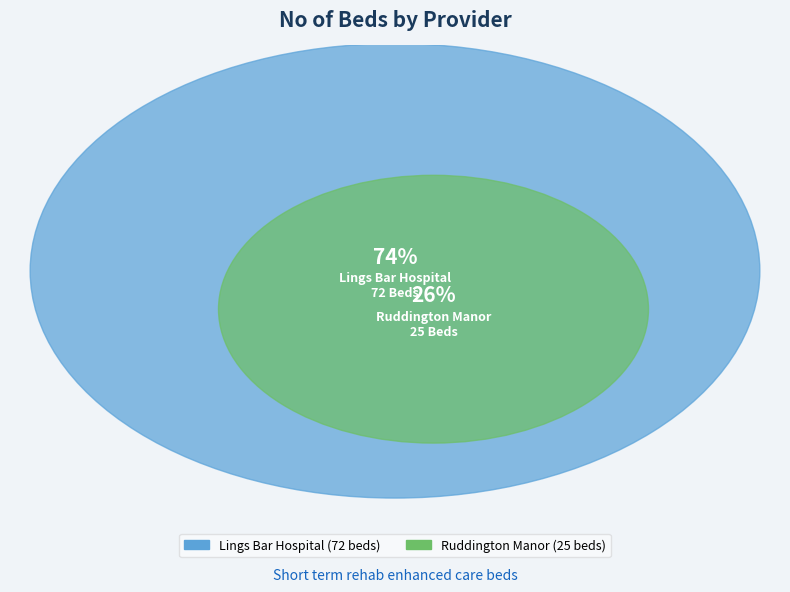

Do Ruddington Manor and Lings Bar Hospital together represent more than half of the pie?

Yes